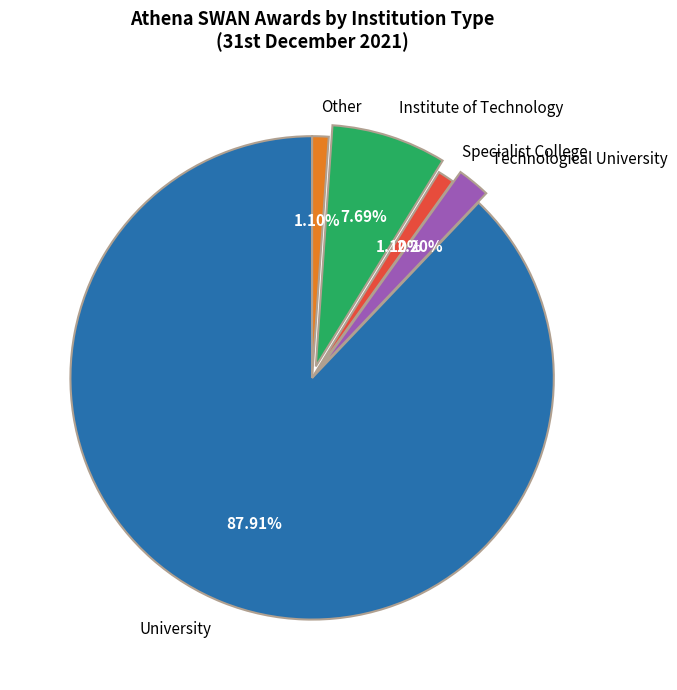

Between Technological University and University, which is larger?

University